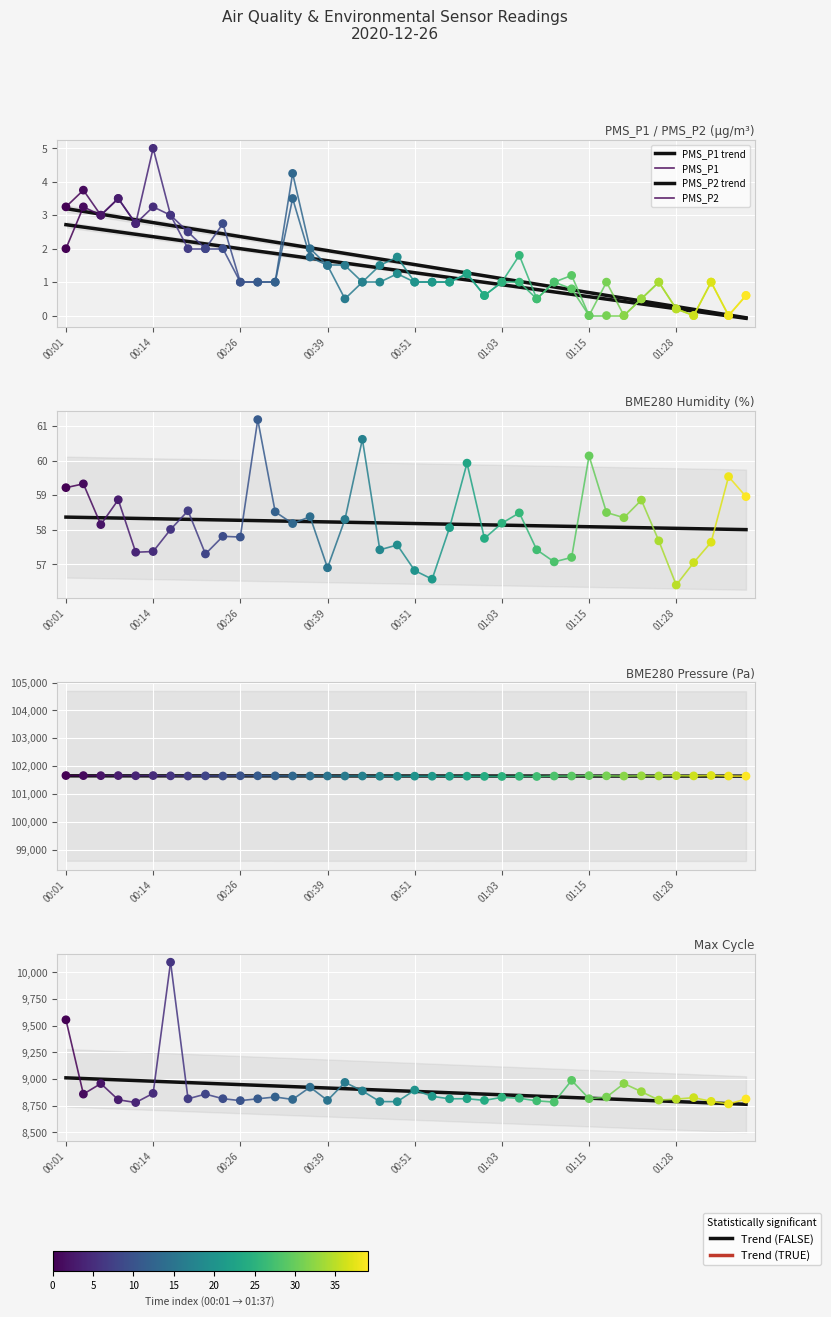

At how many categories does at least one series exceed 39899?

40